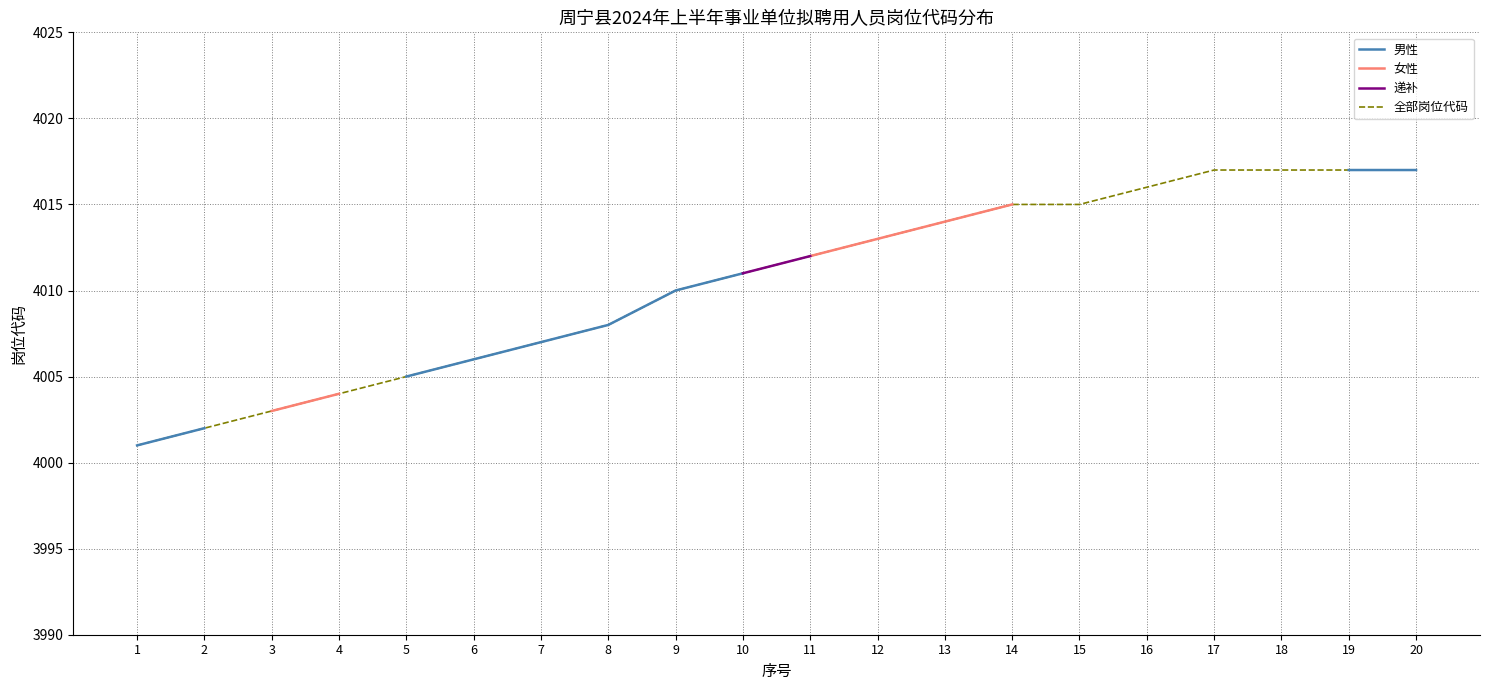

Which series changed the most between 3 and 18?

女性